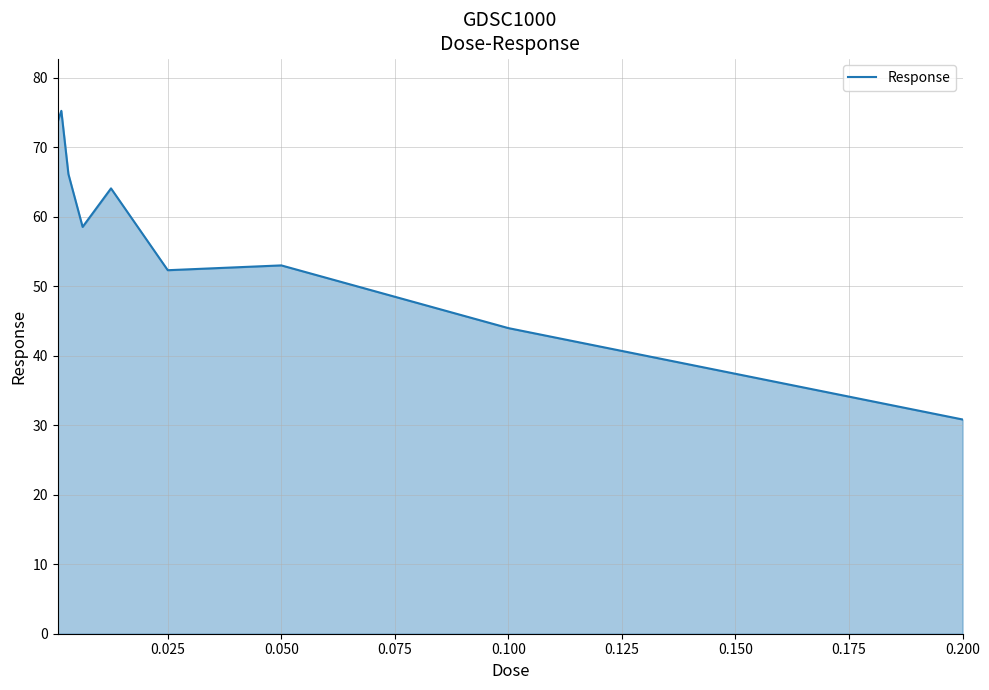

What is the smallest value displayed?

30.8